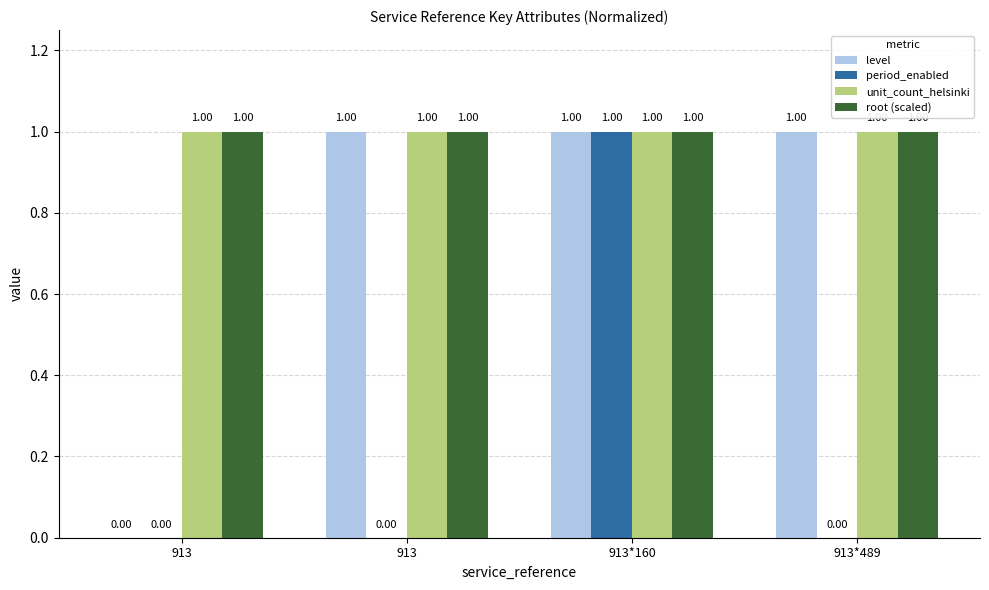

What is the total value across all series at 913?

2